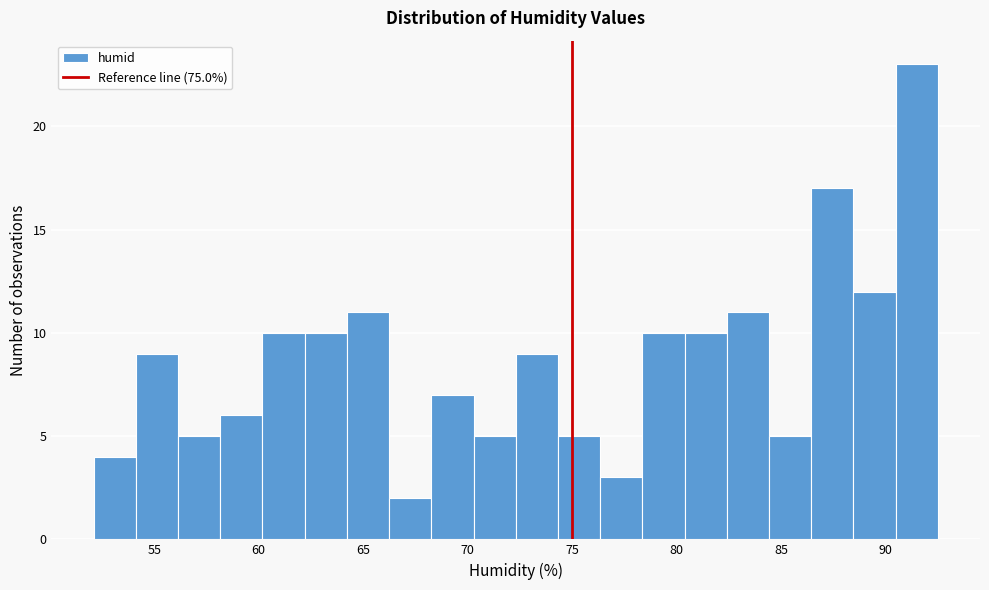

Over which range of the x-axis is the bar tallest?

90.5 to 92.5